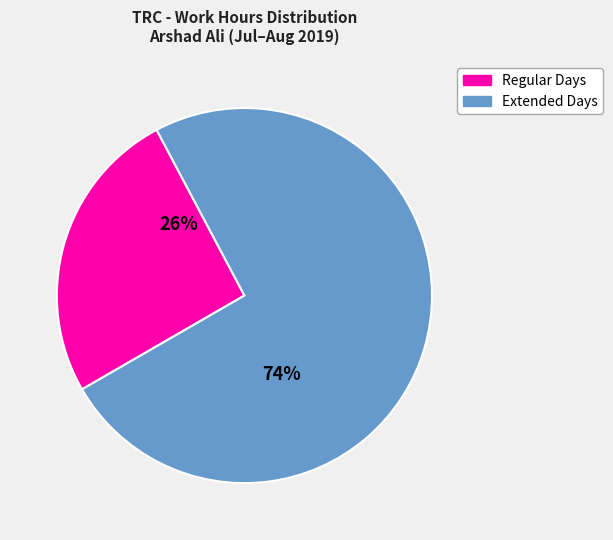

Does any single category account for the majority?

Yes